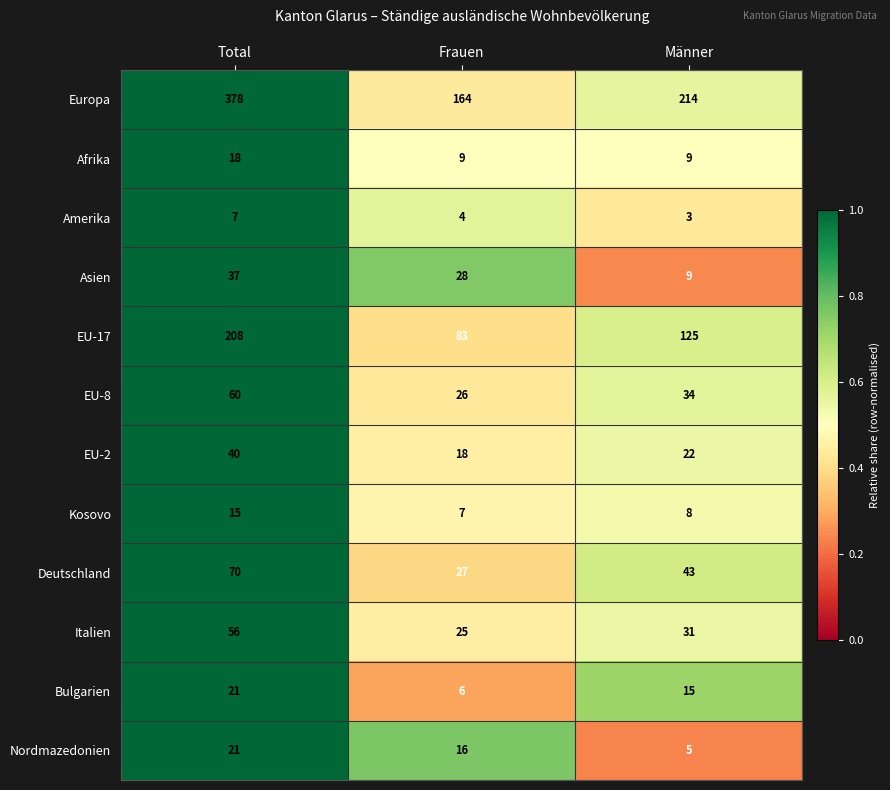

Which category has the highest value in the EU-8 series?

Total